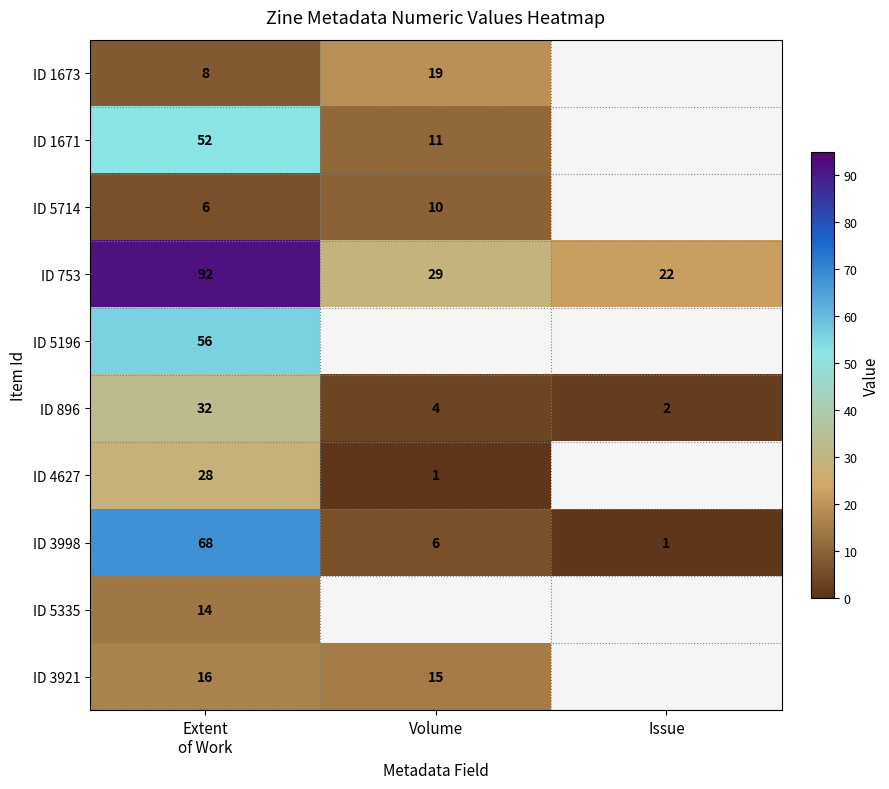

The value of ID 896 at Issue is 1. True or false?

False